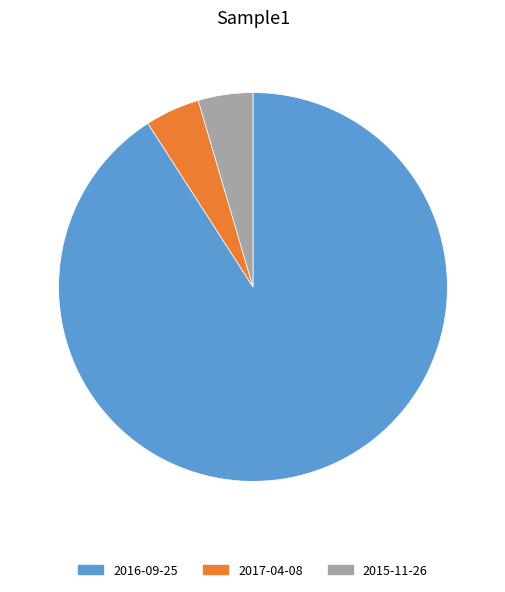

True or false: 2017-04-08 accounts for 18% of the total.

False